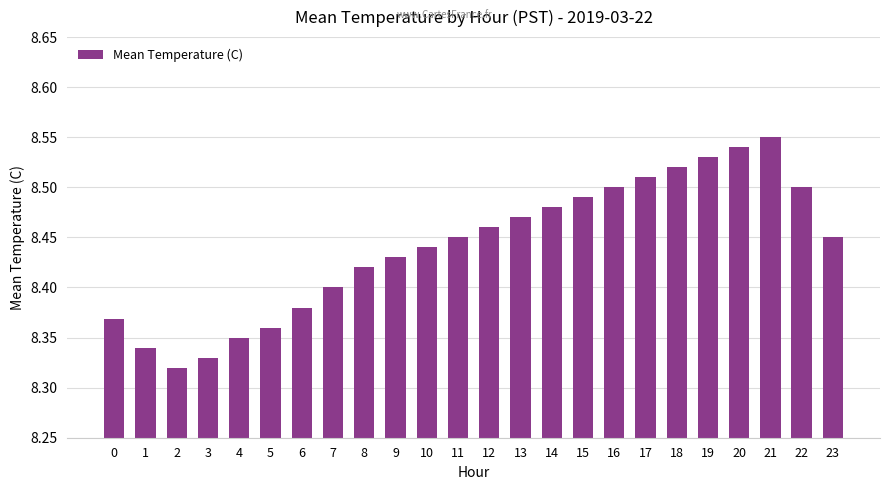

How many values are between 8 and 9?

24